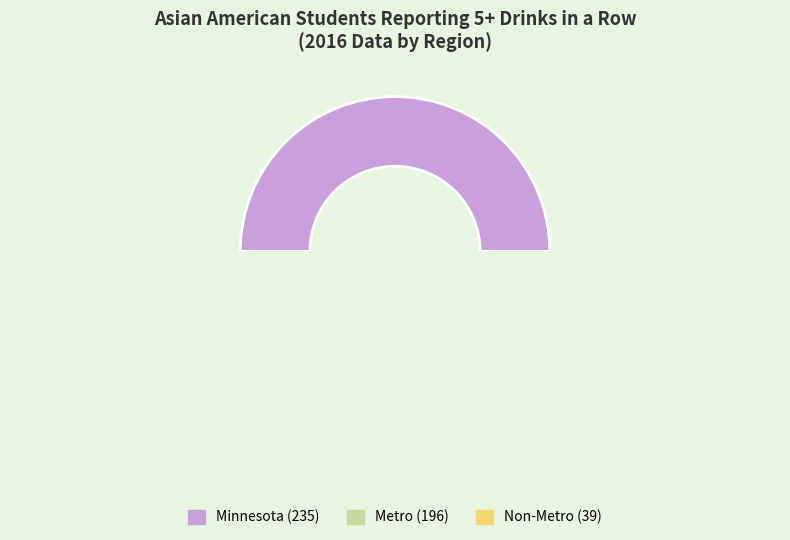

How many slices are in this pie chart?

3